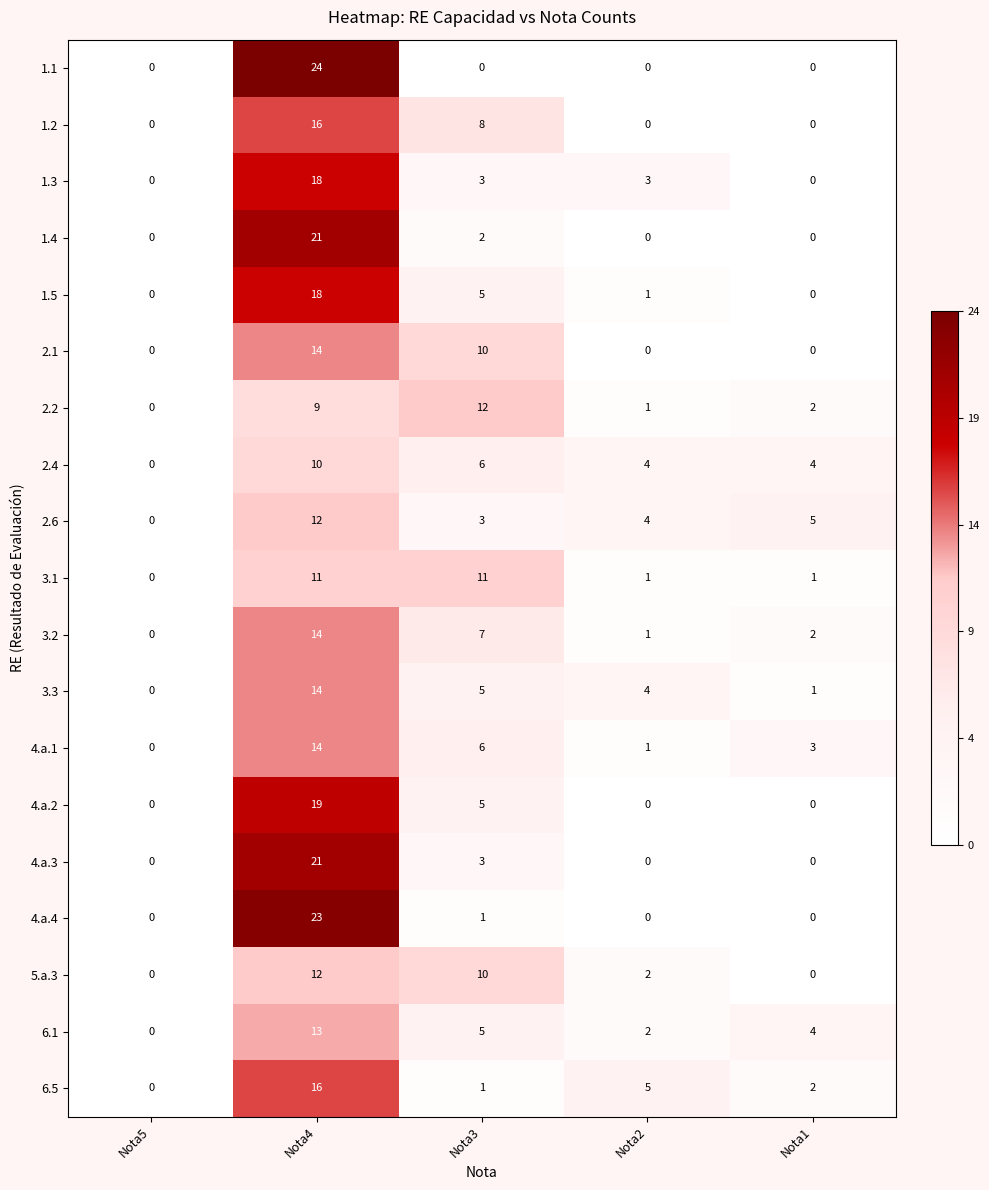

At which label is 2.1 closest to 7?

Nota3